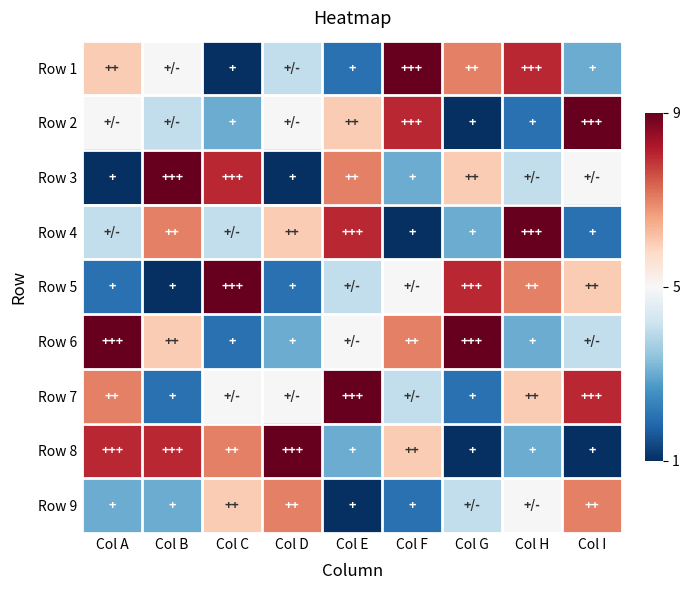

Reading left to right, what are all the values shown in this chart?

Row 1: Col A=6	Col B=5	Col C=1	Col D=4	Col E=2	Col F=9	Col G=7	Col H=8	Col I=3
Row 2: Col A=5	Col B=4	Col C=3	Col D=5	Col E=6	Col F=8	Col G=1	Col H=2	Col I=9
Row 3: Col A=1	Col B=9	Col C=8	Col D=1	Col E=7	Col F=3	Col G=6	Col H=4	Col I=5
Row 4: Col A=4	Col B=7	Col C=4	Col D=6	Col E=8	Col F=1	Col G=3	Col H=9	Col I=2
Row 5: Col A=2	Col B=1	Col C=9	Col D=2	Col E=4	Col F=5	Col G=8	Col H=7	Col I=6
Row 6: Col A=9	Col B=6	Col C=2	Col D=3	Col E=5	Col F=7	Col G=9	Col H=3	Col I=4
Row 7: Col A=7	Col B=2	Col C=5	Col D=5	Col E=9	Col F=4	Col G=2	Col H=6	Col I=8
Row 8: Col A=8	Col B=8	Col C=7	Col D=9	Col E=3	Col F=6	Col G=1	Col H=3	Col I=1
Row 9: Col A=3	Col B=3	Col C=6	Col D=7	Col E=1	Col F=2	Col G=4	Col H=5	Col I=7